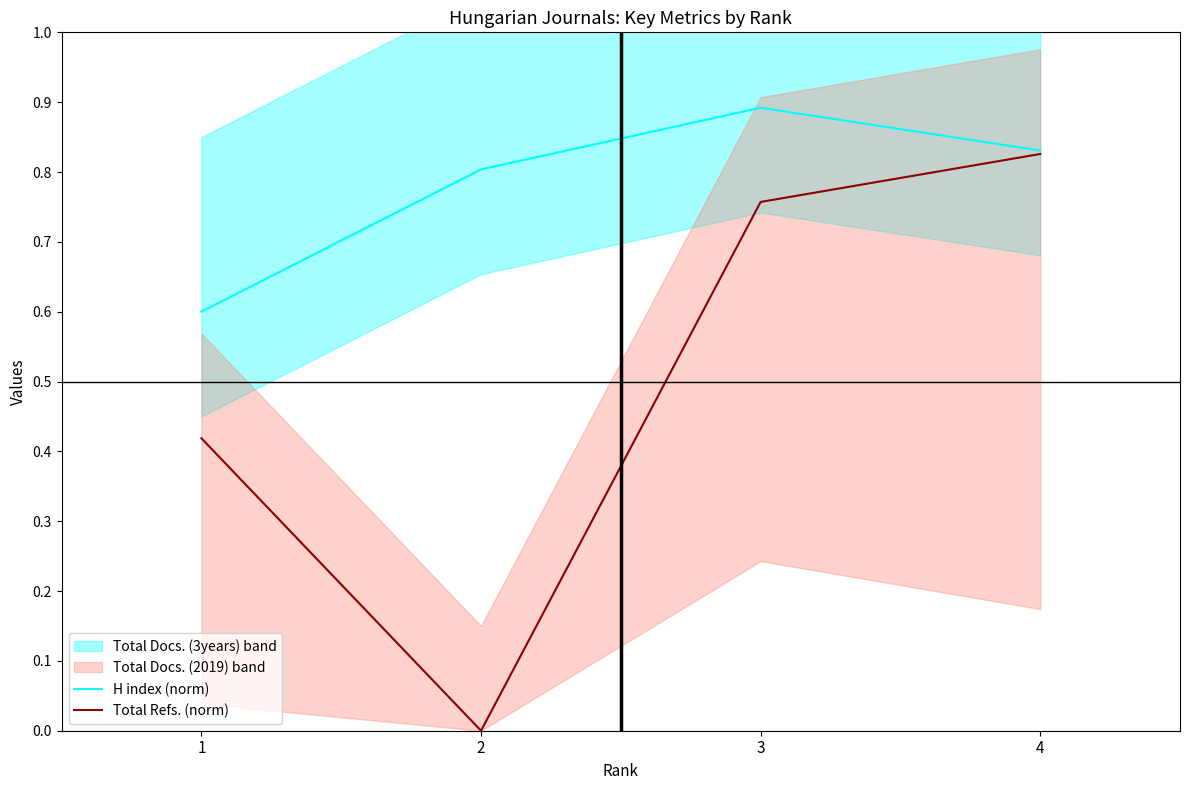

What is the total value across all series at 4?

1.7